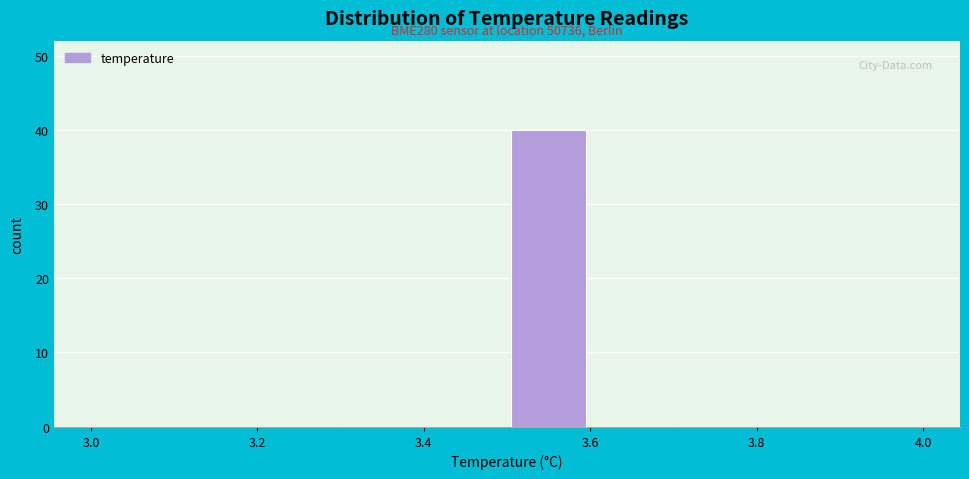

Over which range of the x-axis is the bar tallest?

3.5 to 3.6